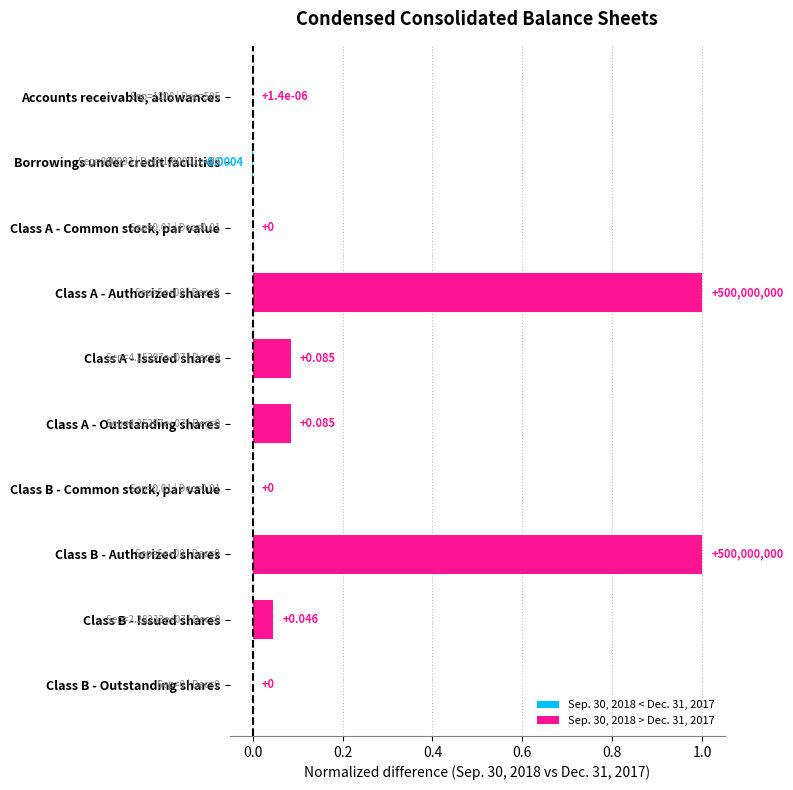

At which label is the value closest to 0?

Class A - Common stock, par value